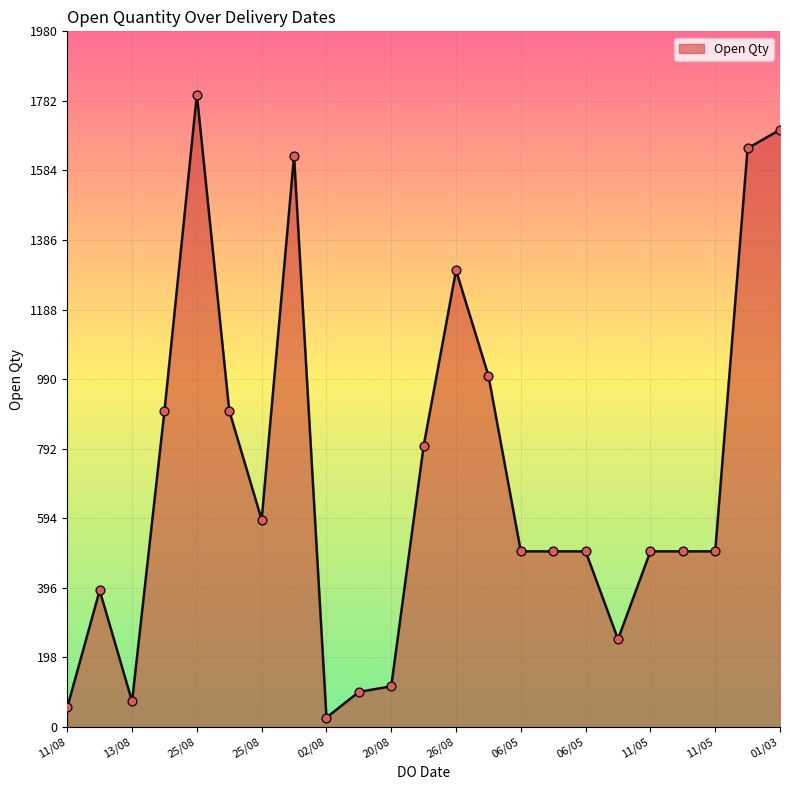

What is the difference between the maximum and minimum values?

1773